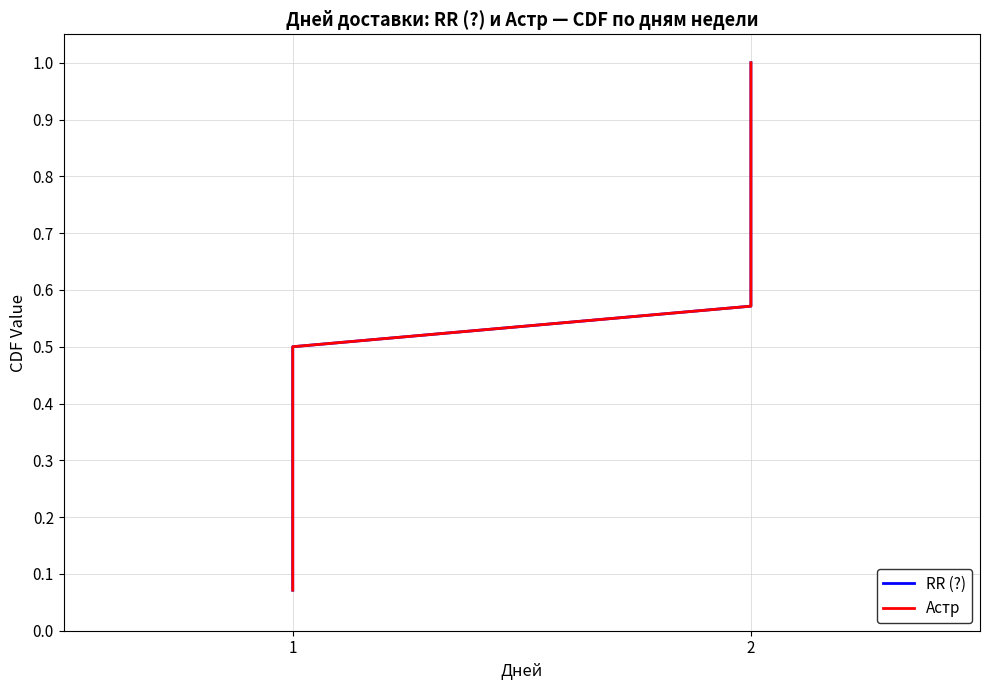

At which label is Астр closest to 0?

1